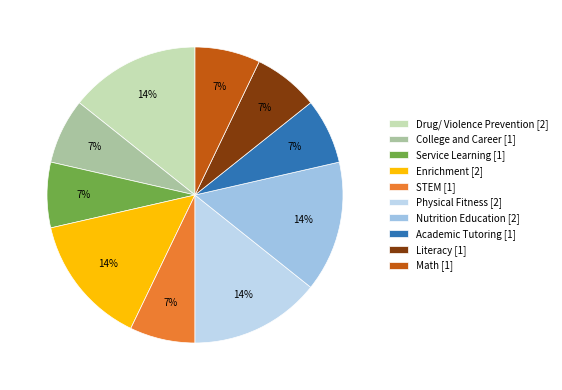

How many slices are in this pie chart?

10